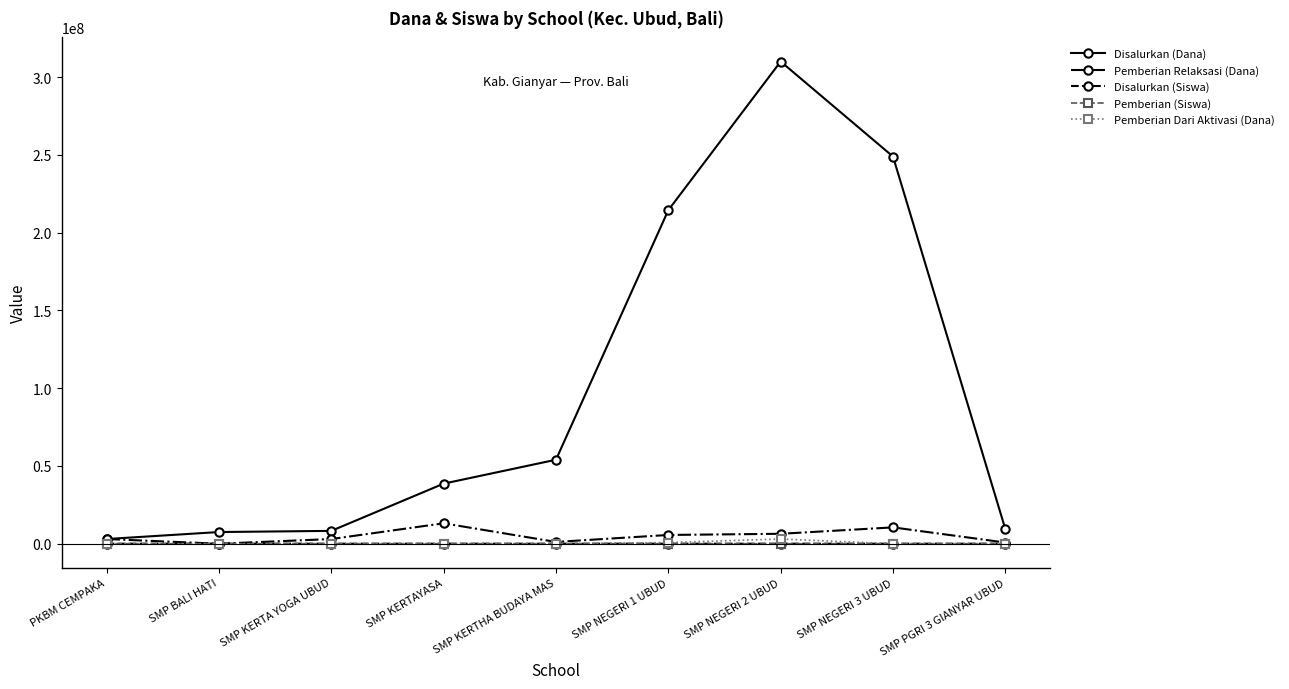

The value of Pemberian Dari Aktivasi (Dana) at SMP KERTAYASA is 0. True or false?

True